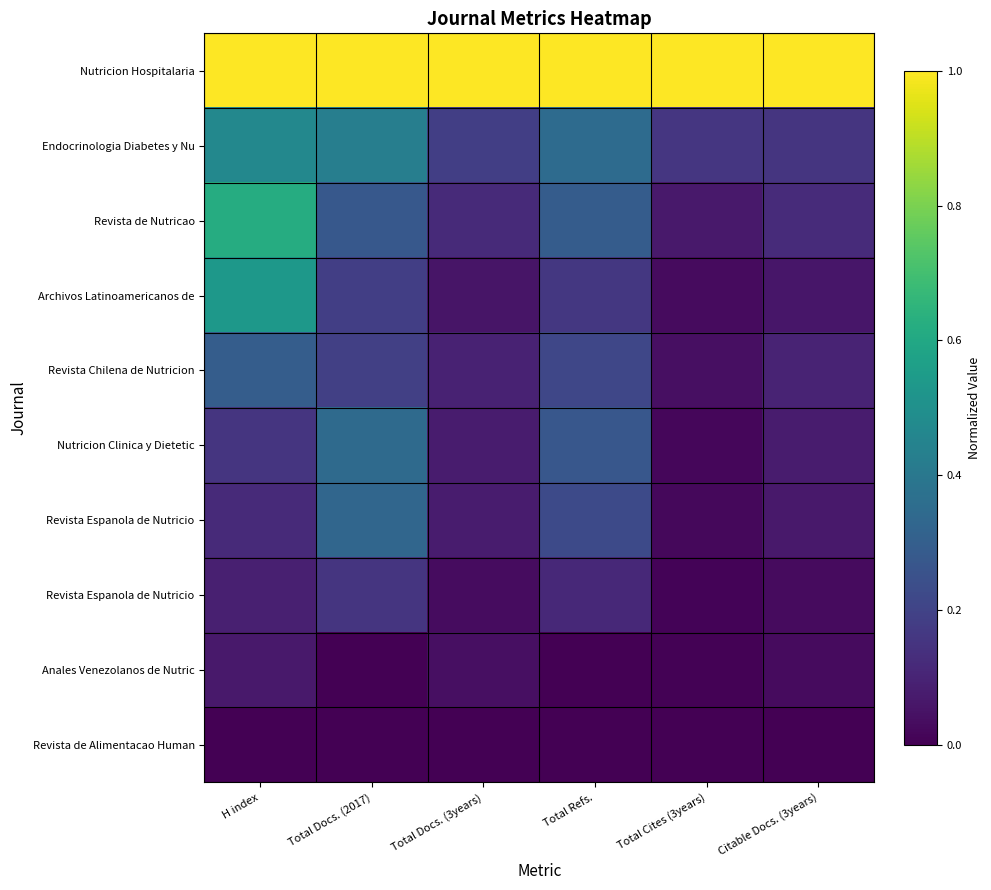

What is the total value across all series at Total Docs. (2017)?

2.9